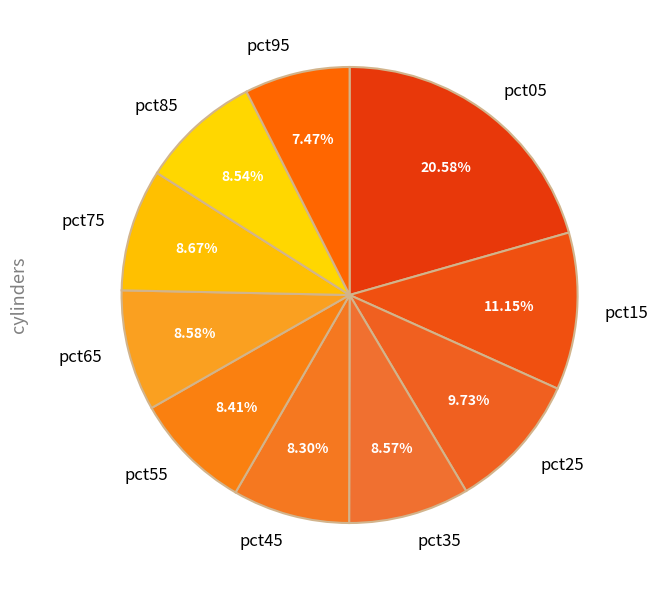

To the nearest percent, what is the difference between the pct55 and pct25 slice percentages?

1%